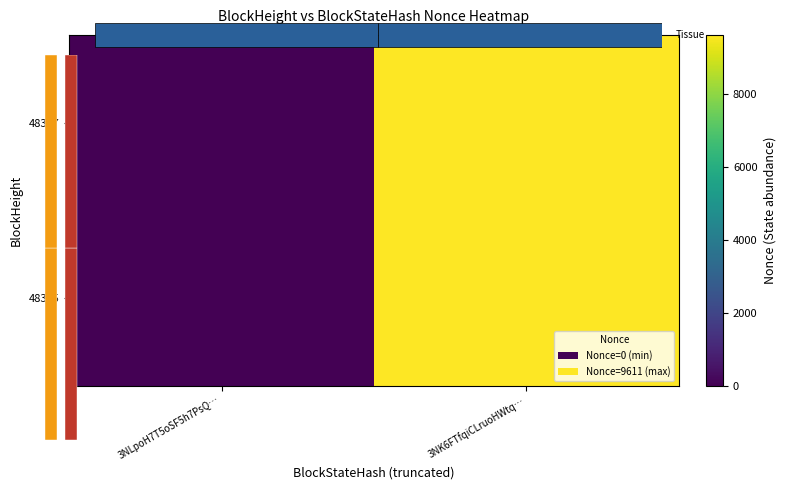

How many values in 48355 are above zero?

1